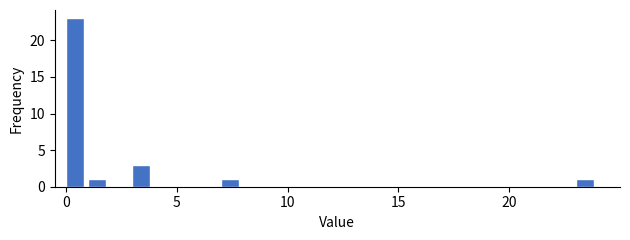

Around what value on the x-axis is the tallest bar? Give the approximate position of its centre, as read against the axis.

0.5